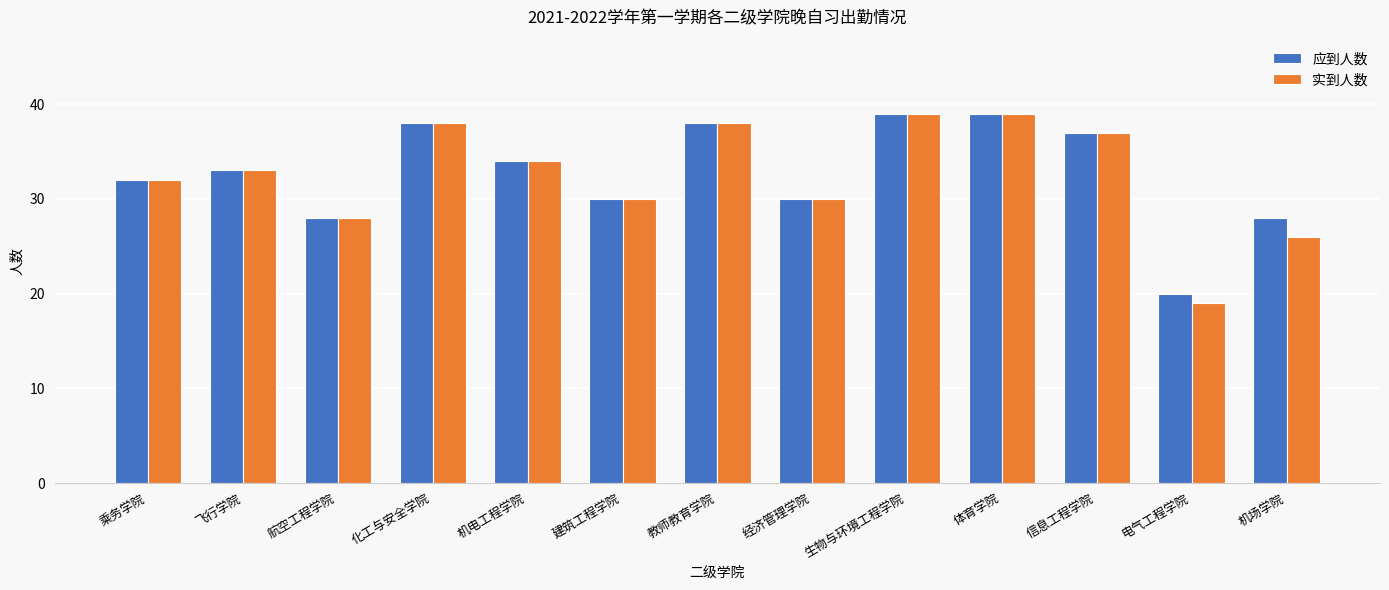

What is the value of the 实到人数 bar at the 6th from the left?

30